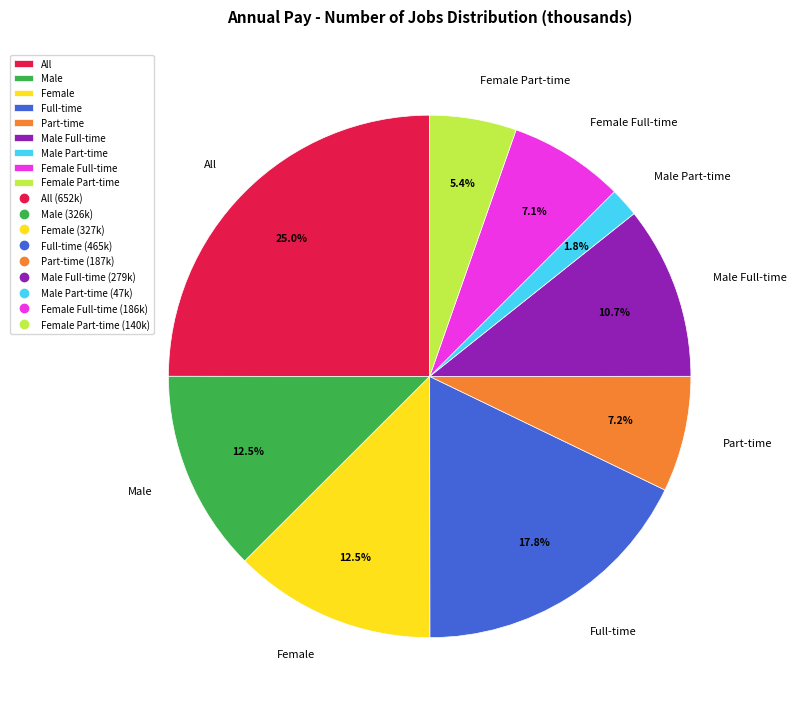

Between Part-time and Female, which is larger?

Female